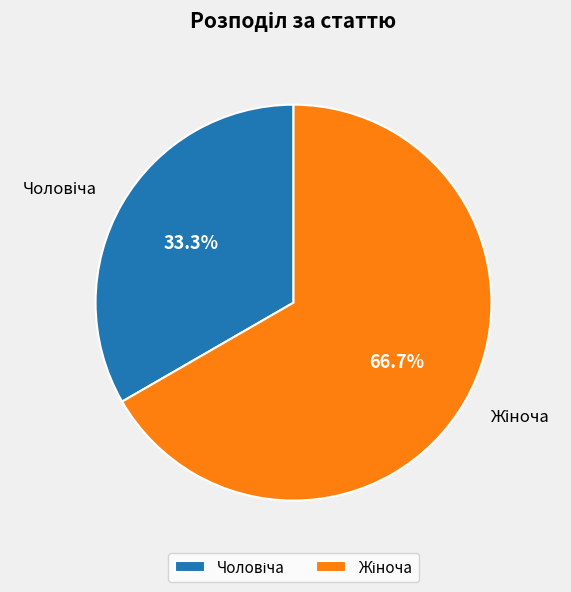

How many segments does this pie chart have?

2